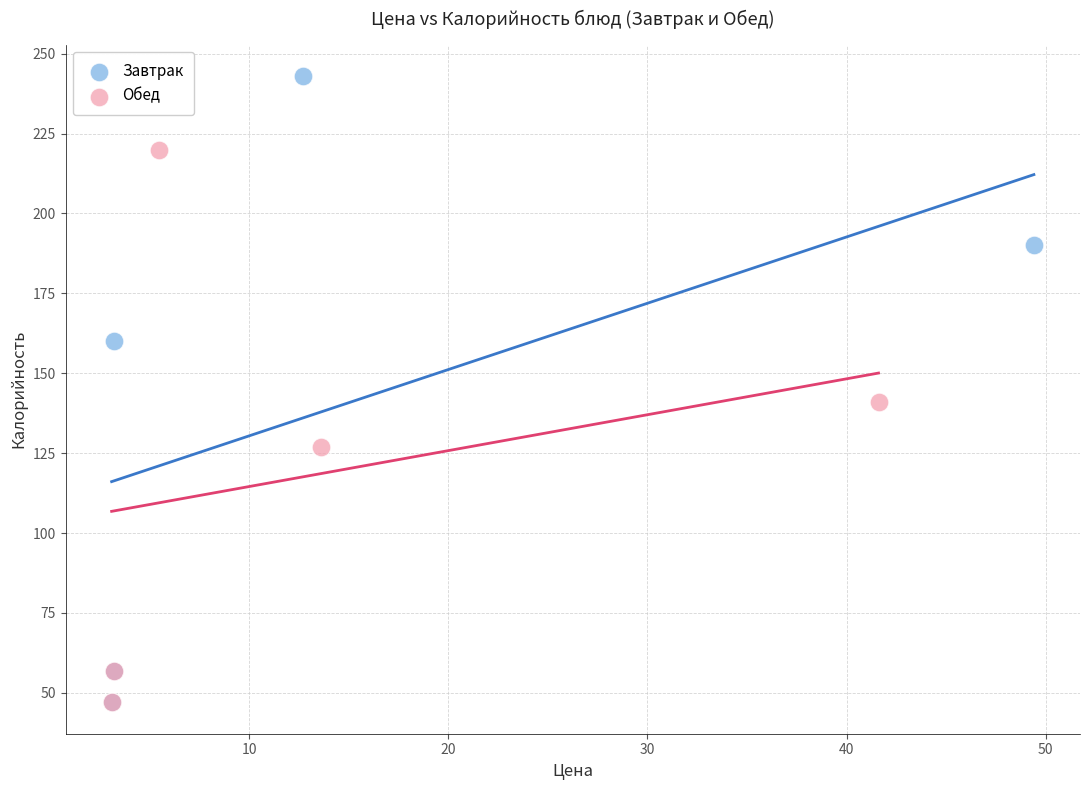

Which series has the largest Y range (max minus min)?

Завтрак